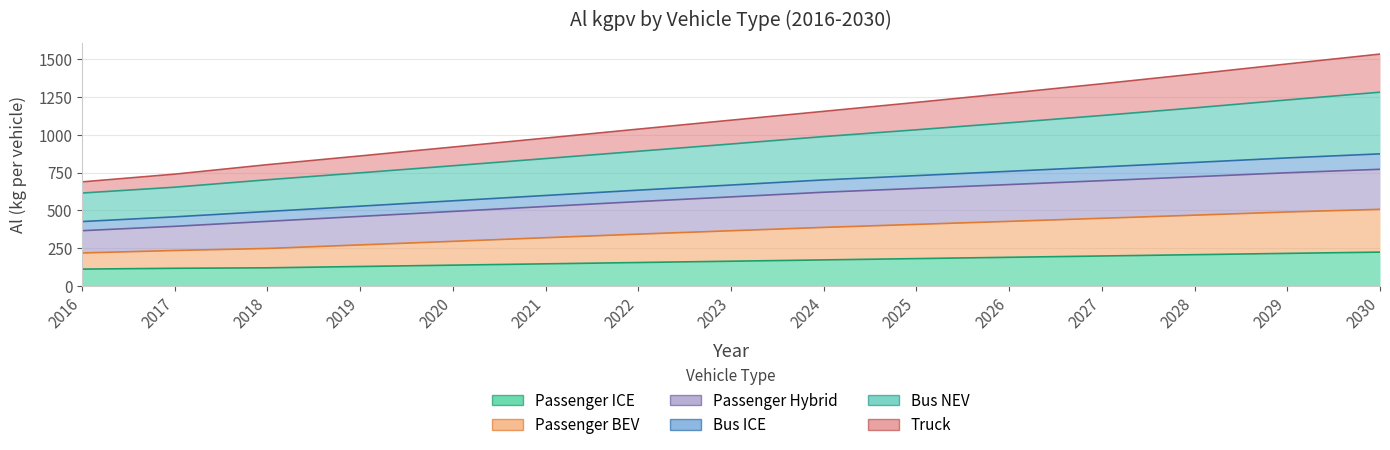

What are all the series names shown in the legend?

Passenger_ICE, Passenger_BEV, Passenger_Hybrid, Bus_ICE, Bus_NEV, Truck